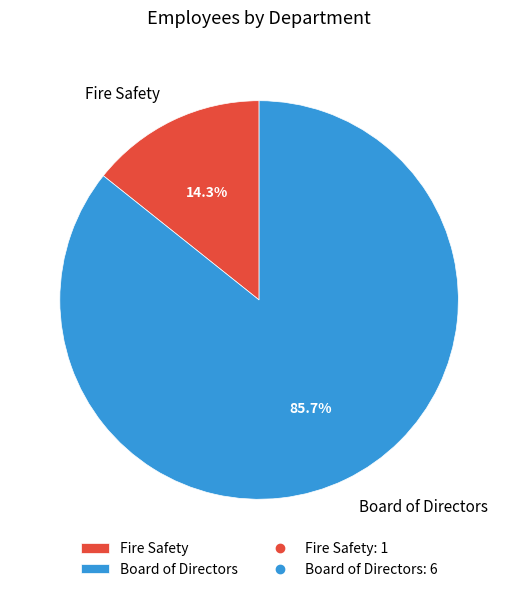

The Board of Directors slice represents 86% of the pie. True or false?

True